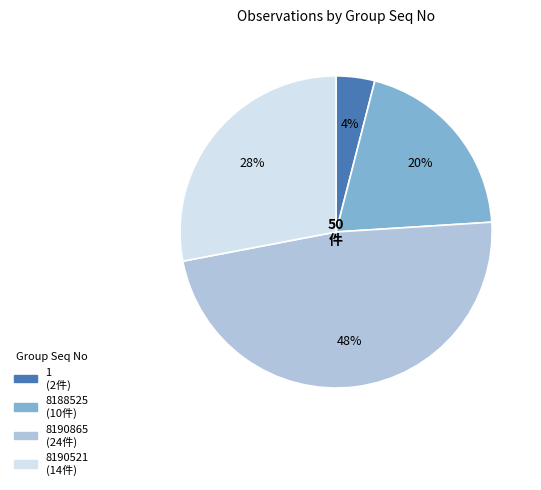

To the nearest percent, what percentage of the pie is 1?

4%